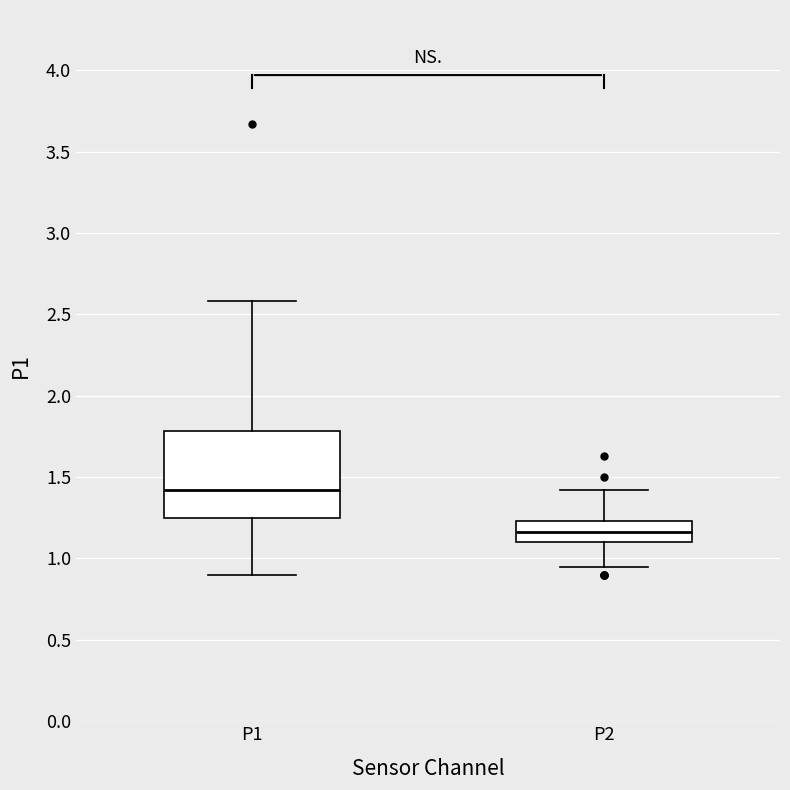

Which box has the lowest median line?

P2